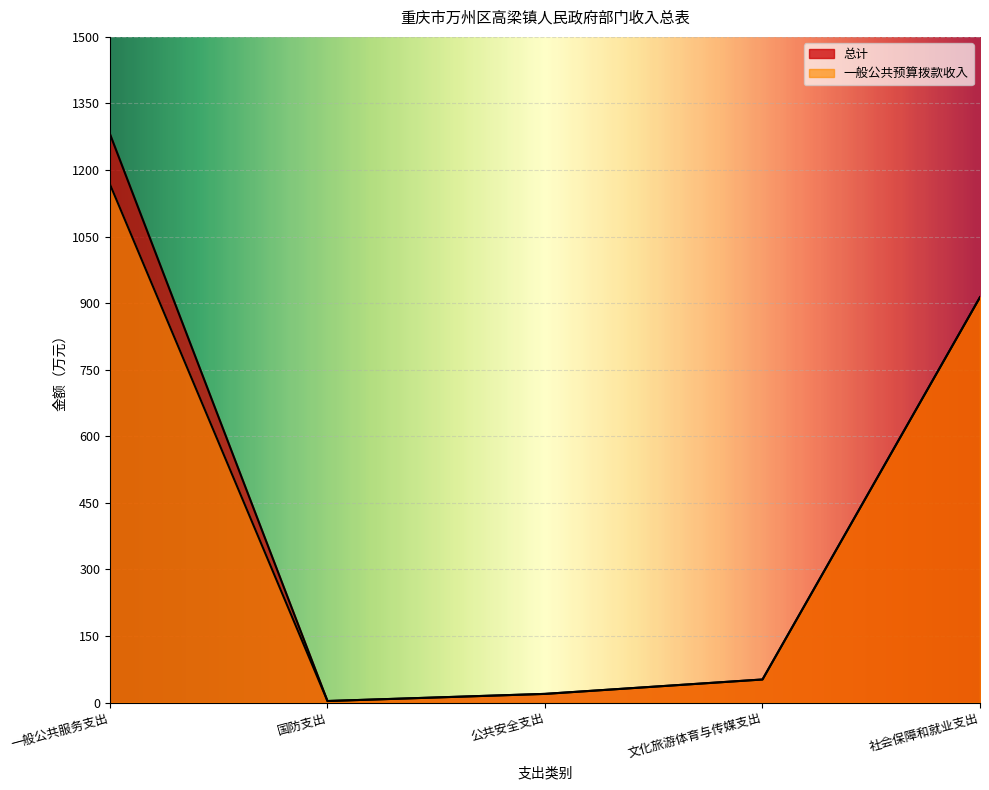

At which category does the chart reach its peak across all series?

一般公共服务支出